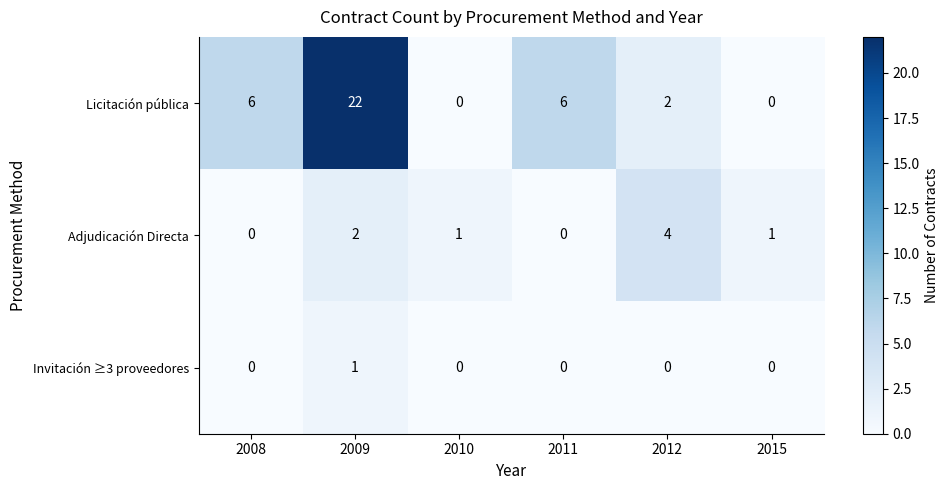

What is the difference between the maximum and minimum values in the Licitación pública series?

22